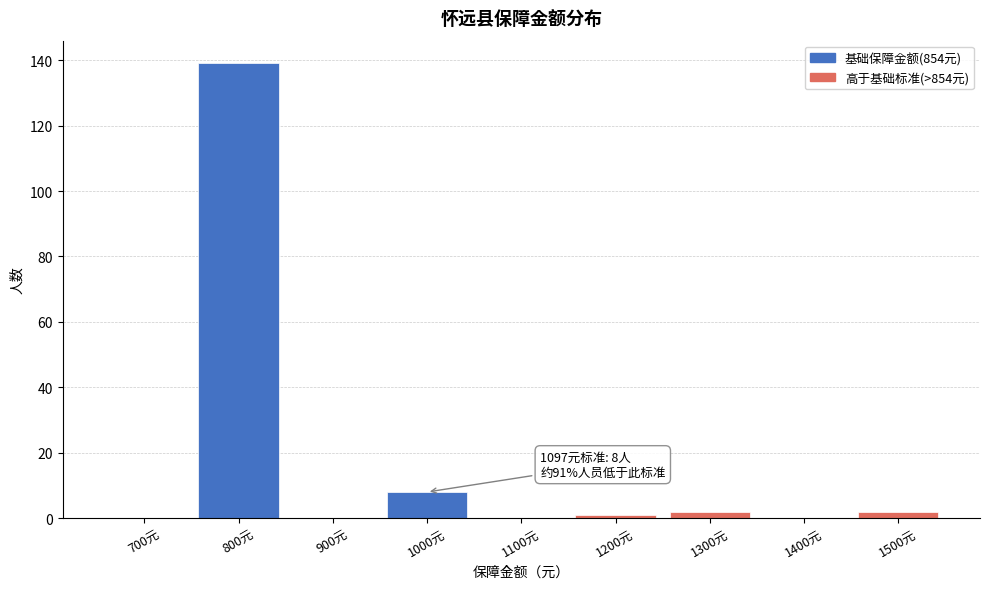

At which label is the value closest to 69?

1000元